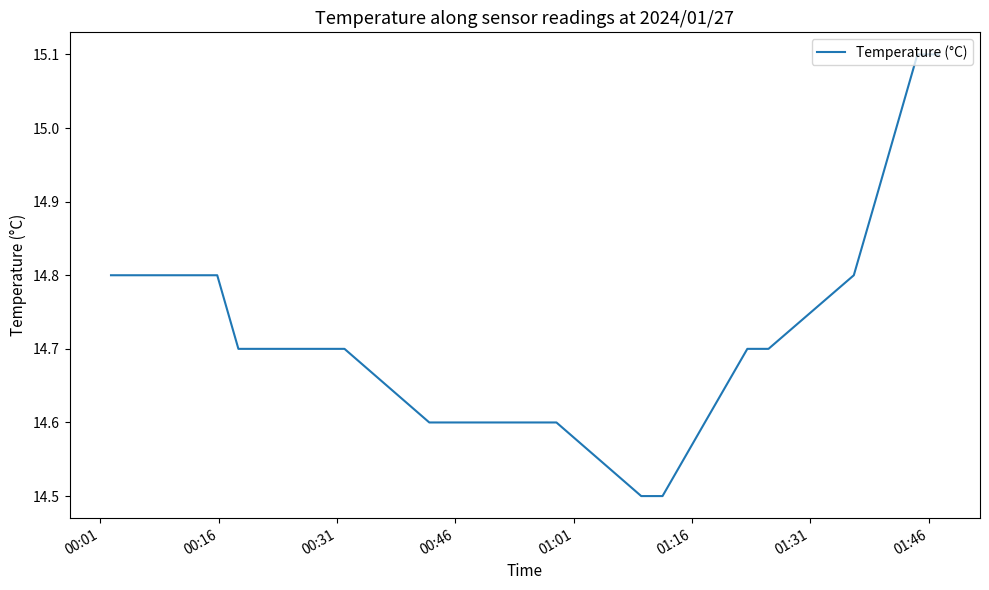

What is the smallest value displayed?

14.5